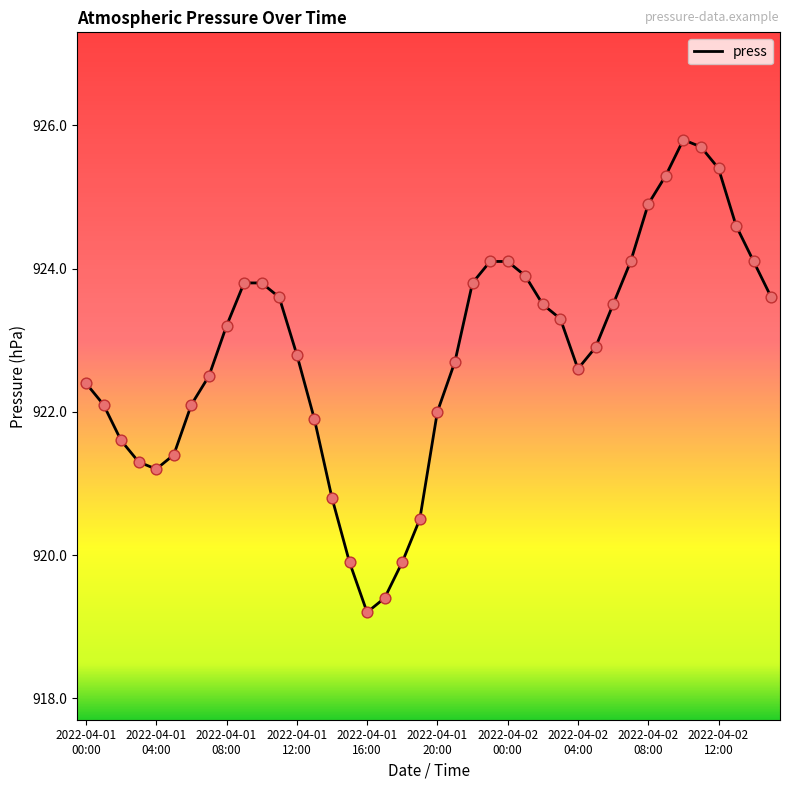

What is the greatest value displayed?

925.8